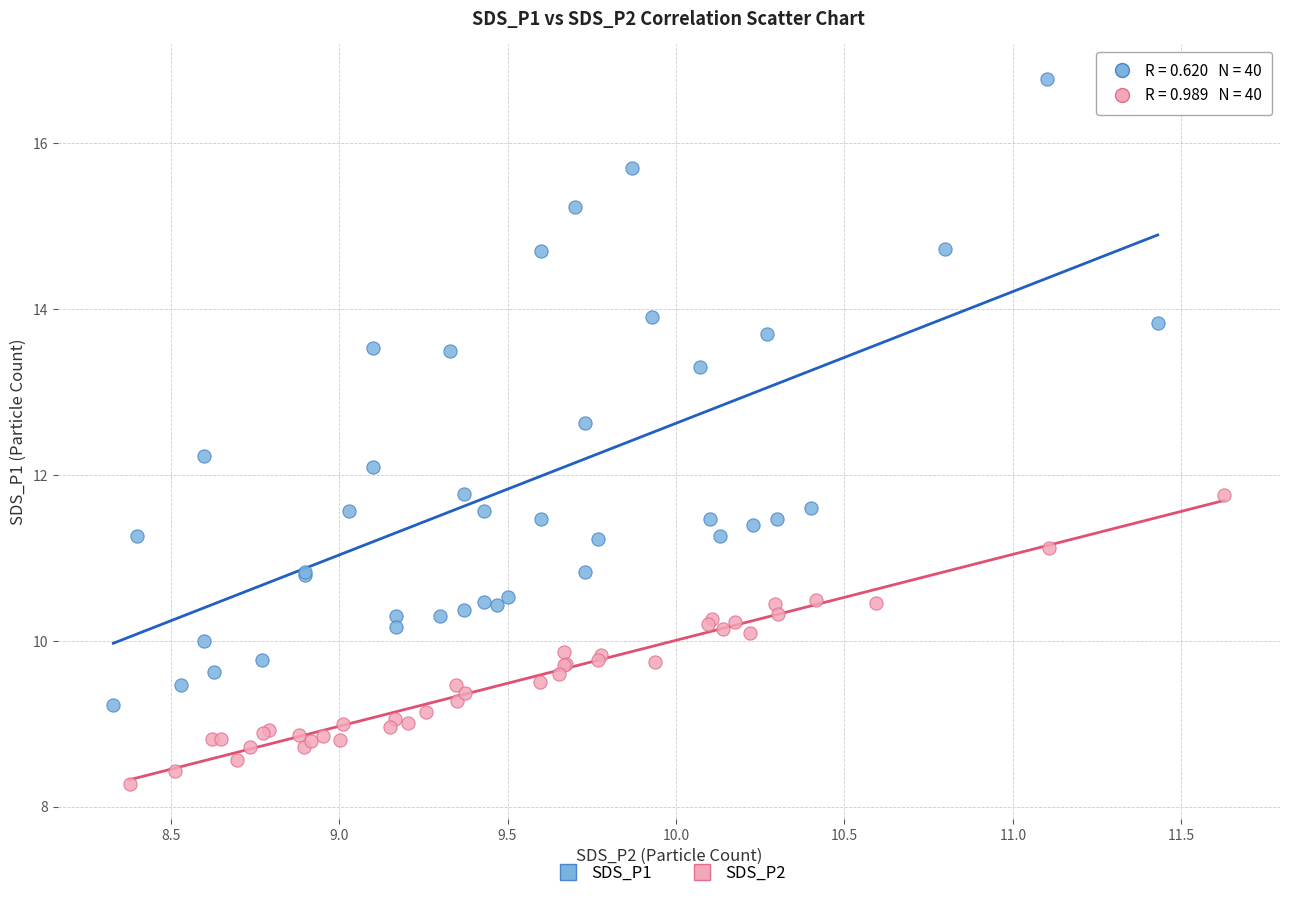

Which series has the widest spread of Y values?

SDS_P1